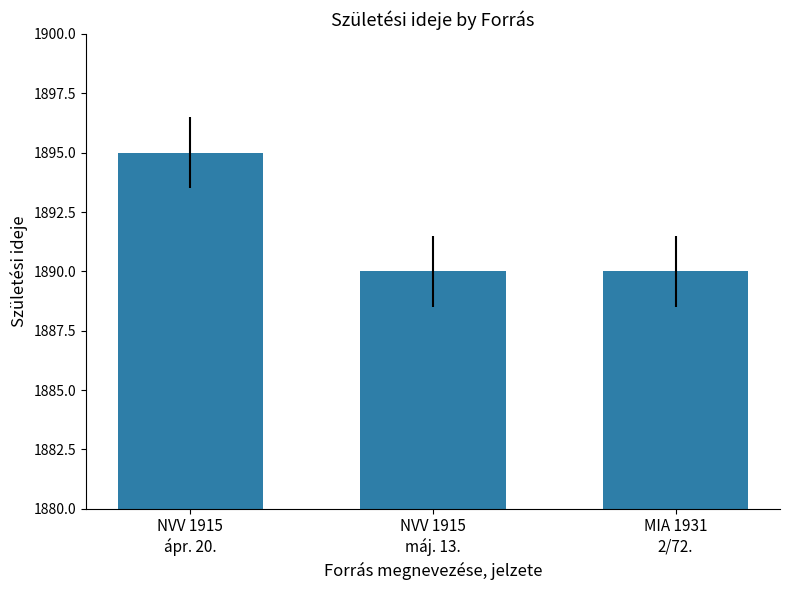

What is the value of the 2nd bar from the left?

1890